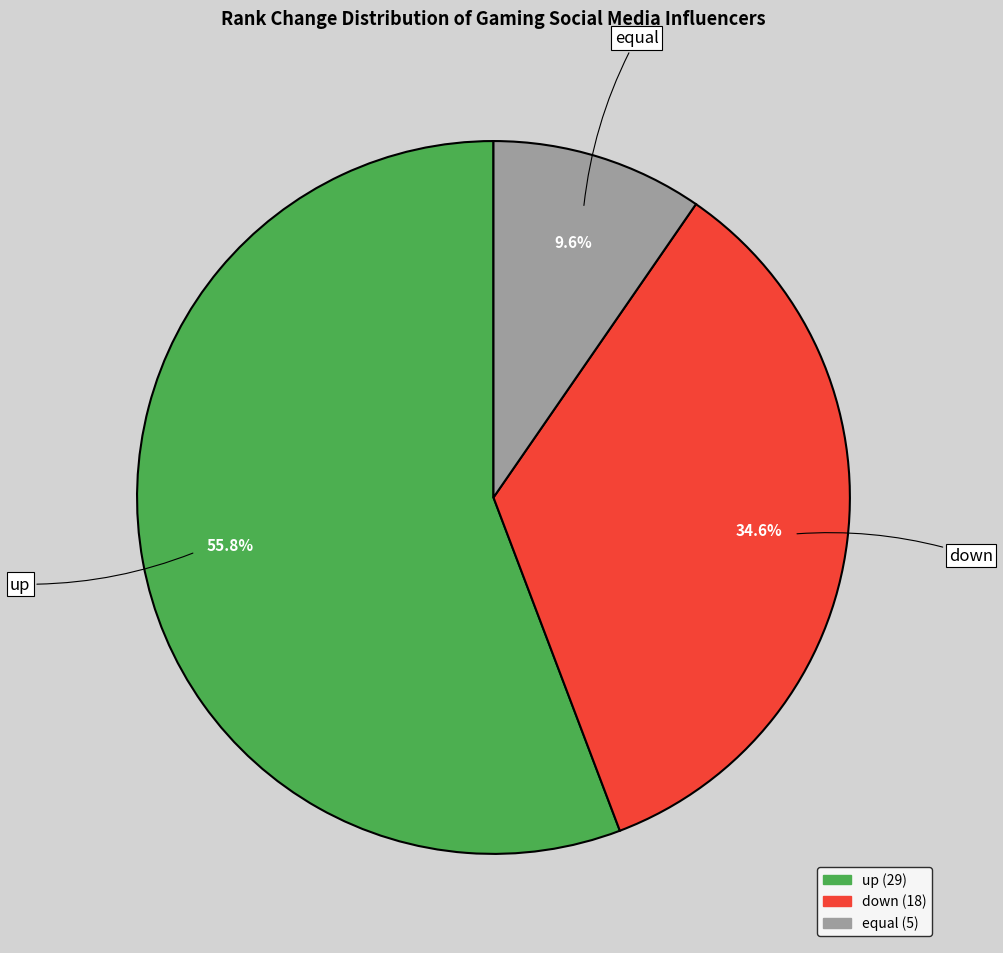

What is the largest slice in the pie chart?

up